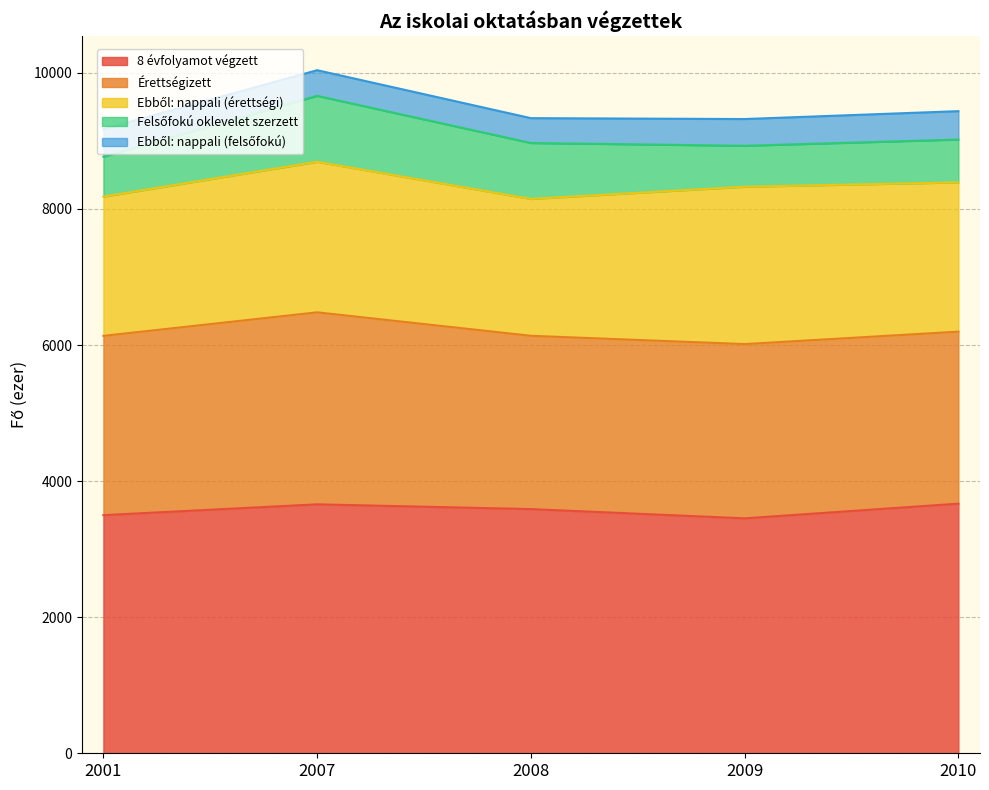

Where is 8 évfolyamot végzett nearest to the value 3561?

2008